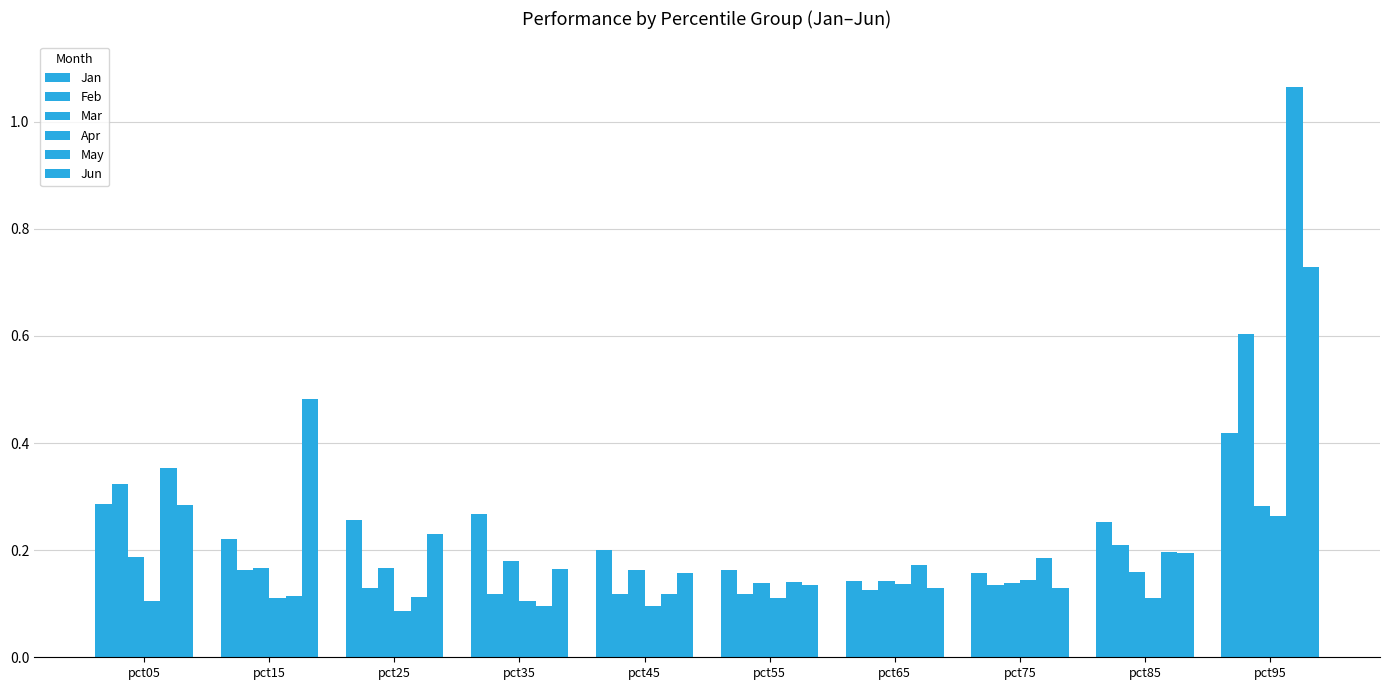

How many data points does each series have?

10